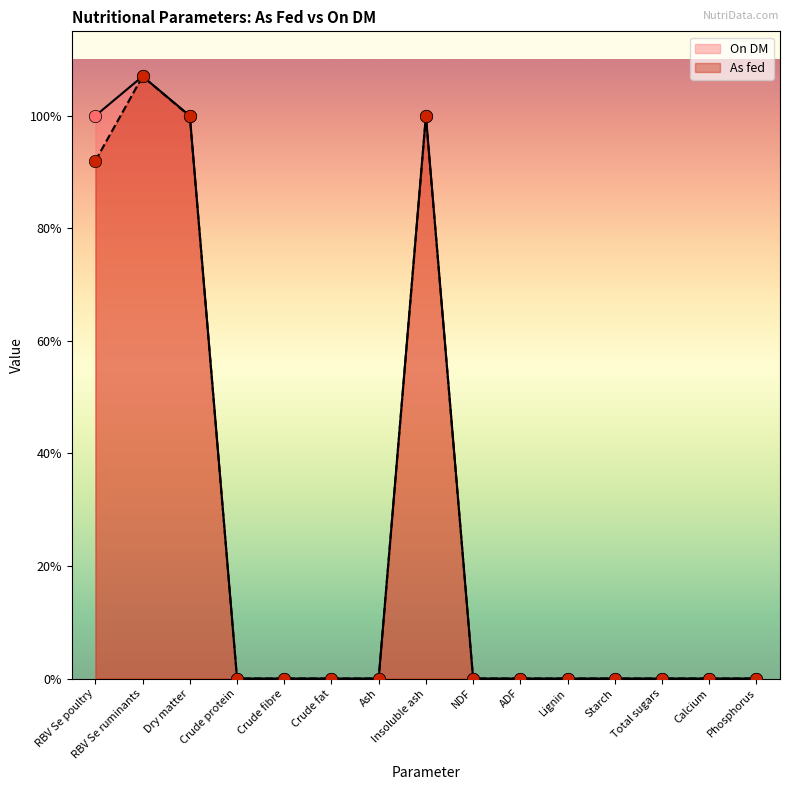

What are all the series names shown in the legend?

On DM, As fed